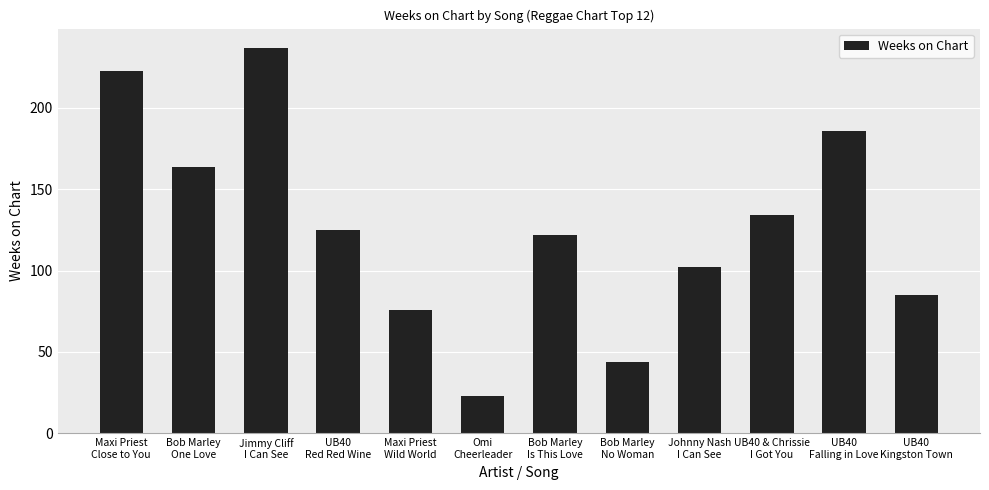

What is the label of the 6th bar from the left?

Omi
Cheerleader